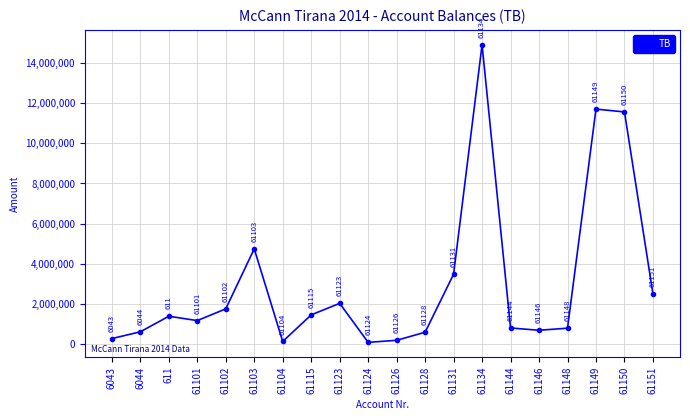

How many points are higher than both their immediate neighbors (excluding endpoints)?

5